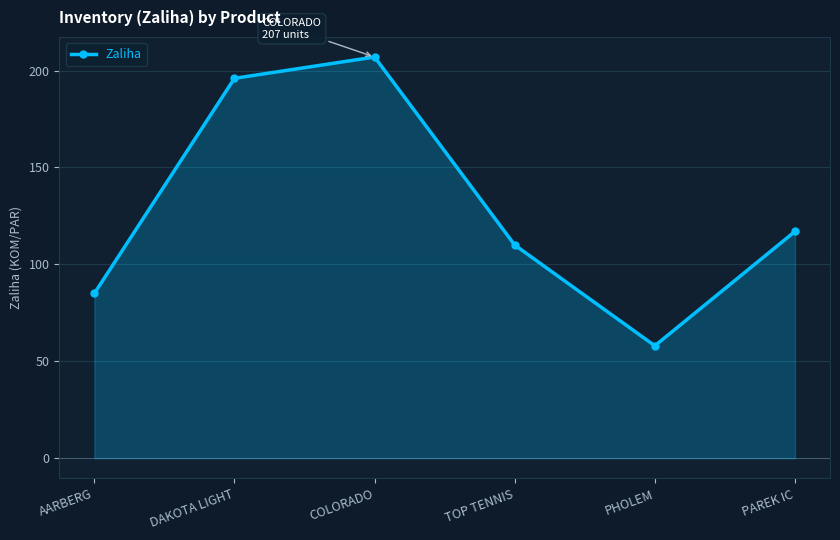

How many lines are shown in the chart?

1